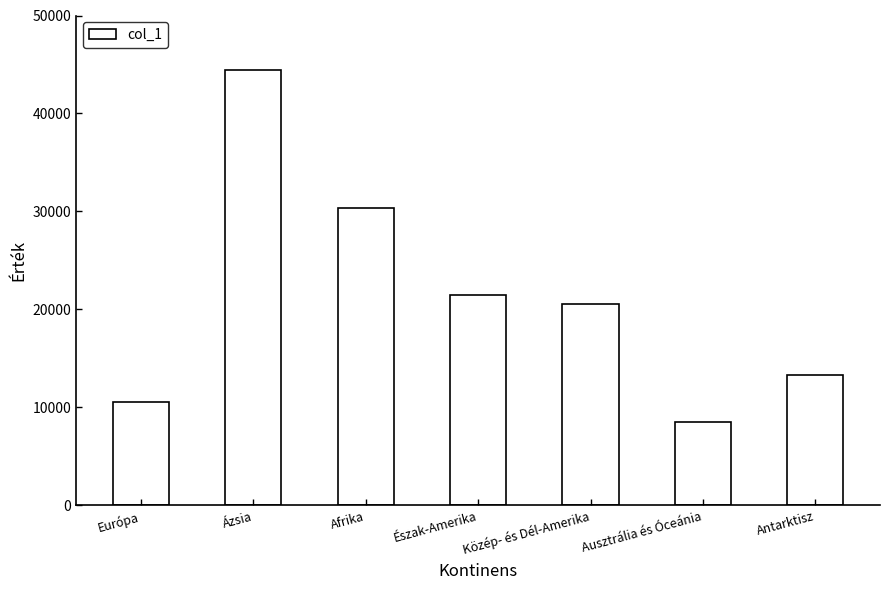

Reading left to right, list all the values displayed in this chart.

Európa=10508	Ázsia=44411	Afrika=30319	Észak-Amerika=21515	Közép- és Dél-Amerika=20566	Ausztrália és Óceánia=8510	Antarktisz=13328